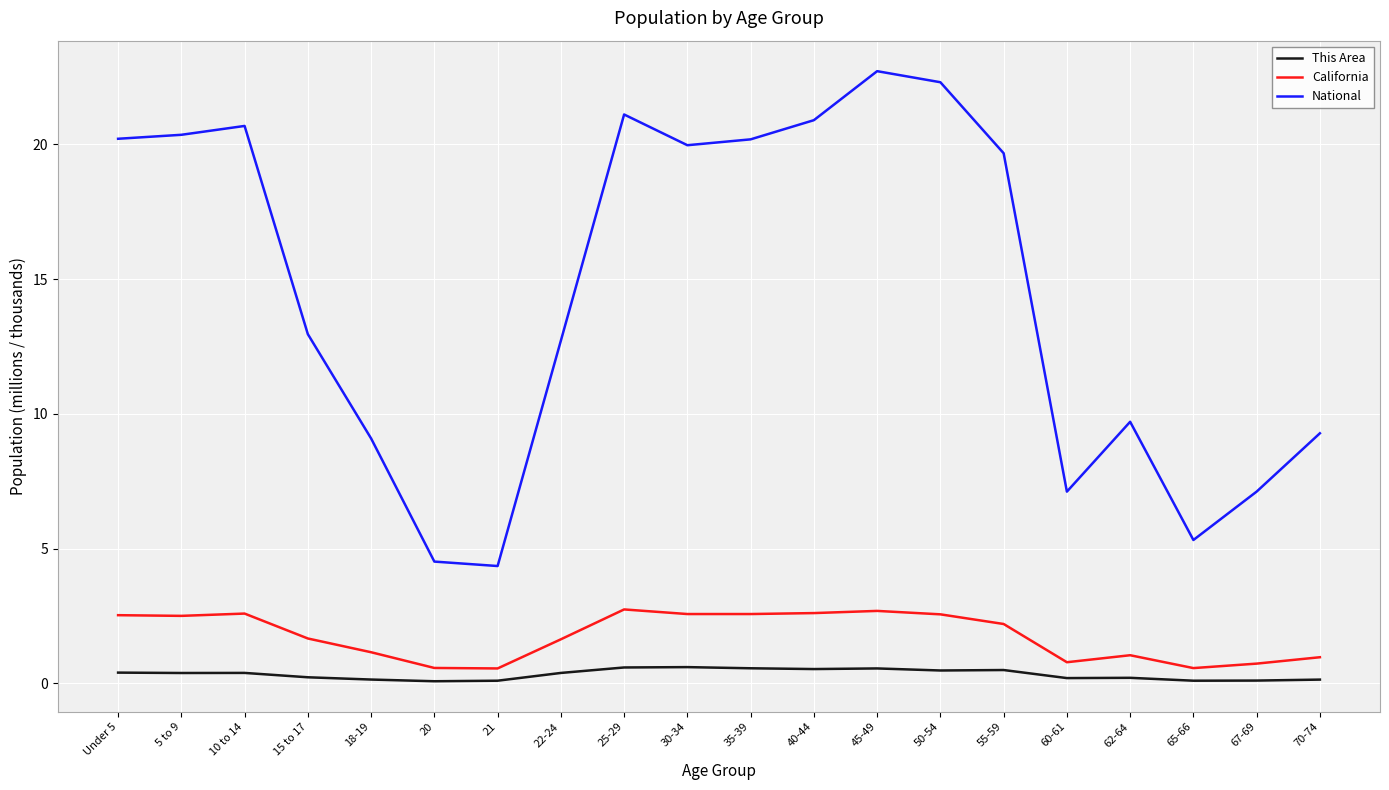

Is this an area chart (filled region under the line)?

No